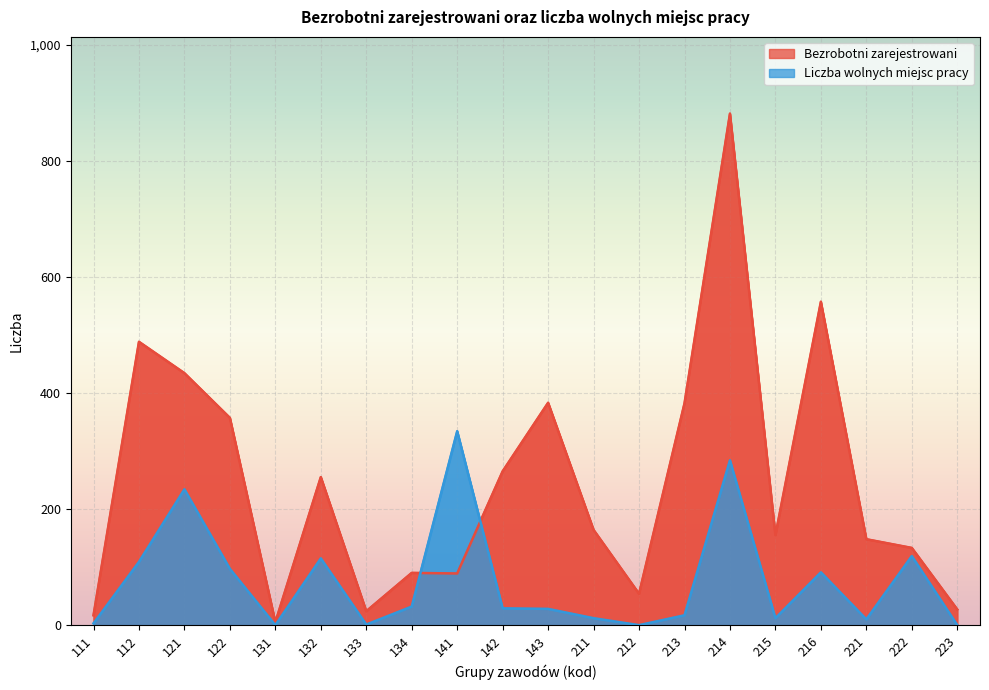

What is the average value of the Liczba wolnych miejsc pracy series?

76